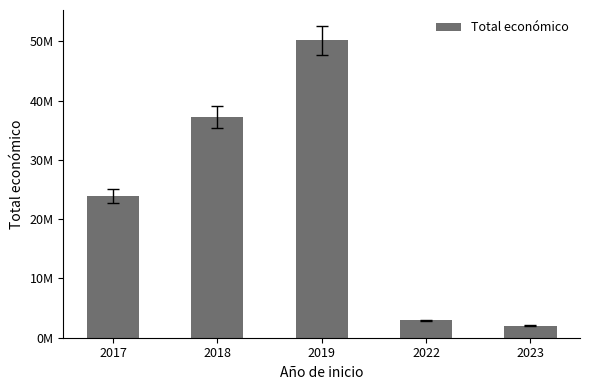

Which label corresponds to the smallest value in the chart?

2023